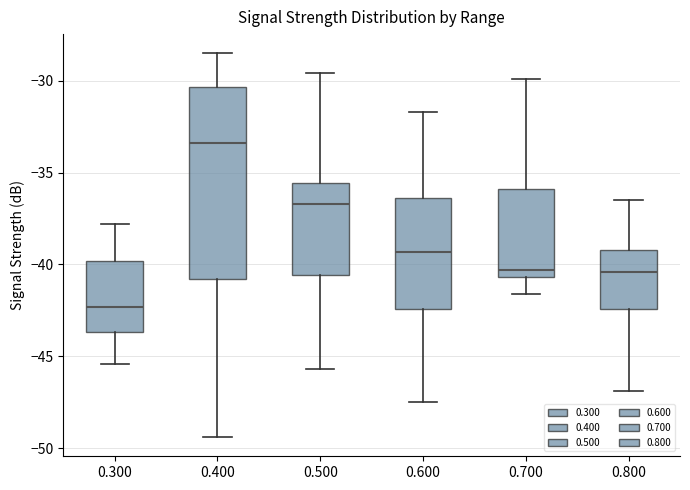

Reading left to right, read every box against the y-axis: the position of its median line, the range the box covers, and the ends of its whiskers. The values are not printed on the chart, so give them approximately, as read against the axis.

0.300: median -42.5, box -43.5 to -40.0, whiskers -45.5 to -38.0
0.400: median -33.5, box -41.0 to -30.5, whiskers -49.5 to -28.5
0.500: median -36.5, box -40.5 to -35.5, whiskers -45.5 to -29.5
0.600: median -39.5, box -42.5 to -36.5, whiskers -47.5 to -31.5
0.700: median -40.5 (just above the box's lower edge), box -40.5 to -36.0, whiskers -41.5 to -30.0
0.800: median -40.5, box -42.5 to -39.0, whiskers -47.0 to -36.5